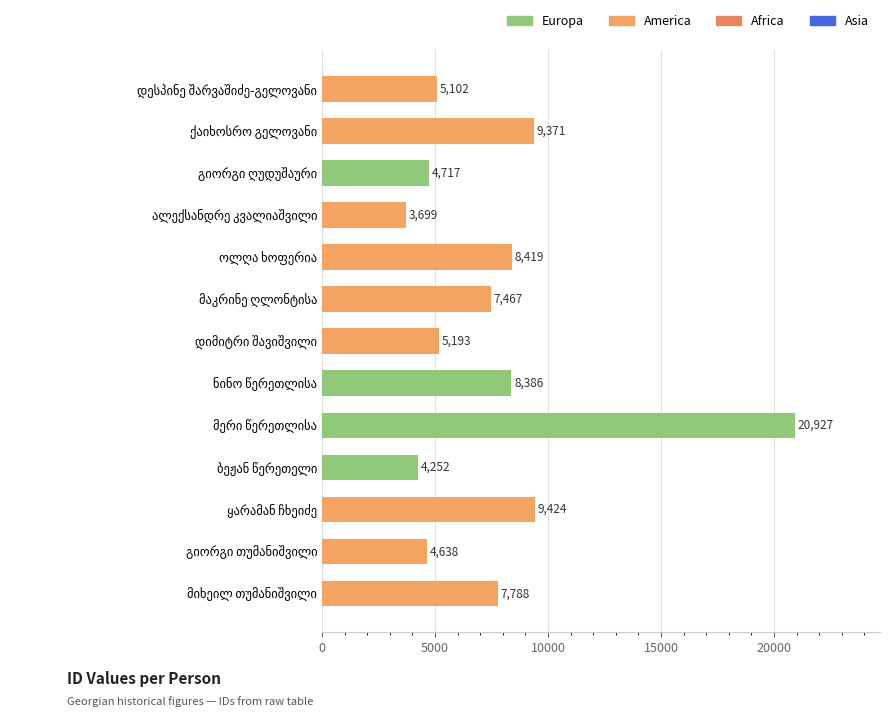

What is the difference between the maximum and minimum values?

17228